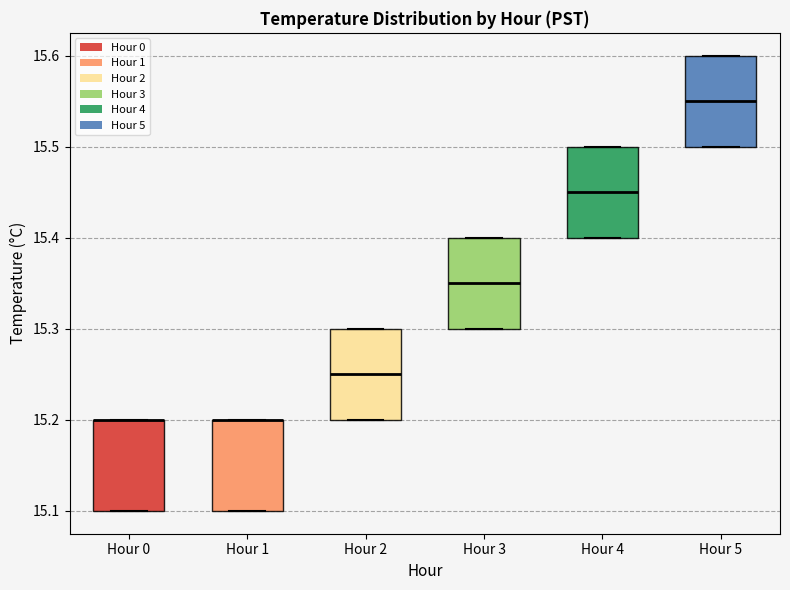

Reading left to right, transcribe this box plot: for each box, give where its median line is, the range the box spans, and where its two whiskers end, as read against the y-axis. The values are not printed on the chart, so give them approximately, as read against the axis.

Hour 0: median 15.20 (drawn on the box's upper edge), box 15.10 to 15.20, whiskers 15.10 to 15.20
Hour 1: median 15.20 (drawn on the box's upper edge), box 15.10 to 15.20, whiskers 15.10 to 15.20
Hour 2: median 15.25, box 15.20 to 15.30, whiskers 15.20 to 15.30
Hour 3: median 15.35, box 15.30 to 15.40, whiskers 15.30 to 15.40
Hour 4: median 15.45, box 15.40 to 15.50, whiskers 15.40 to 15.50
Hour 5: median 15.55, box 15.50 to 15.60, whiskers 15.50 to 15.60